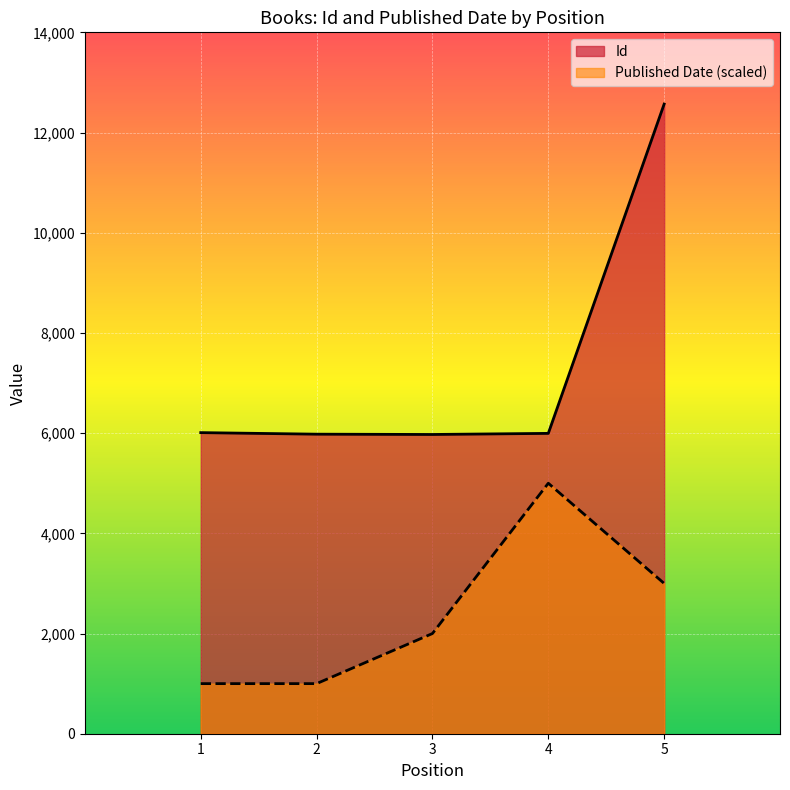

What is the smallest value displayed?

1000